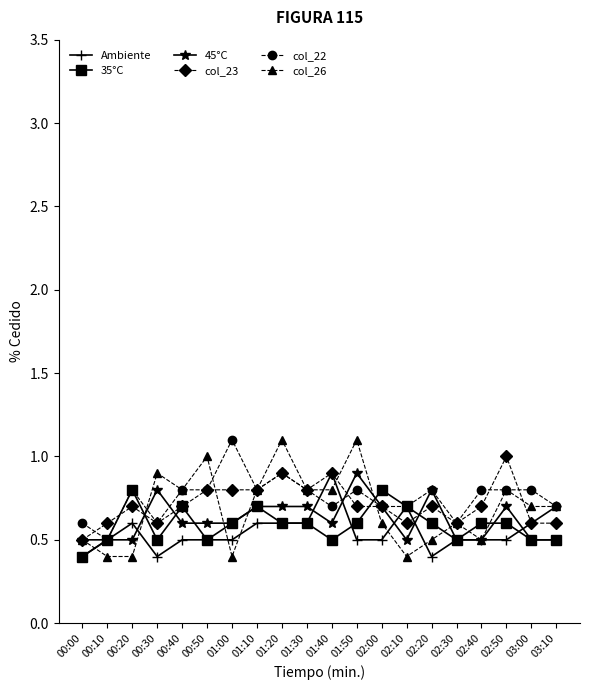

Count the 45°C values in the range 0 to 1.

20